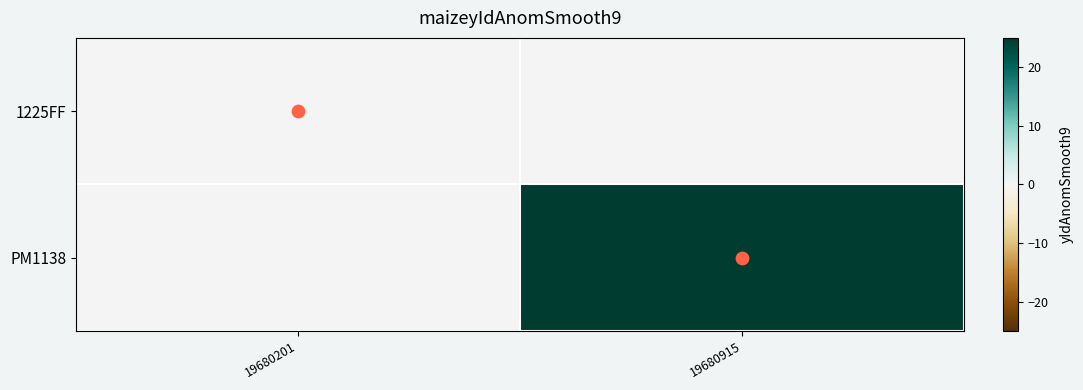

Which series has the largest total across all categories?

PM1138